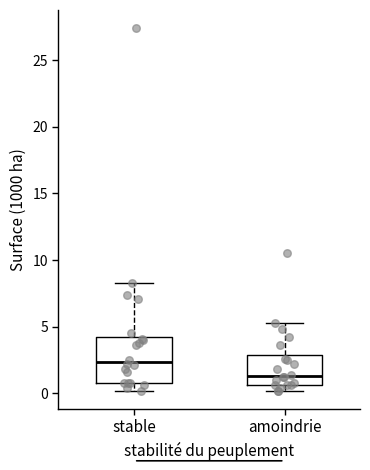

Comparing the boxes themselves (not the whiskers), which one is the tallest?

stable